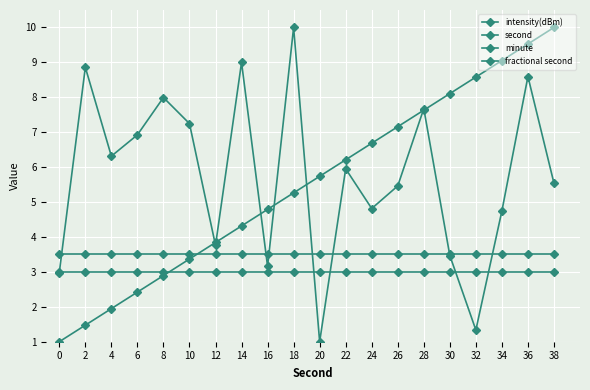

Which series has the largest total across all categories?

intensity(dBm)